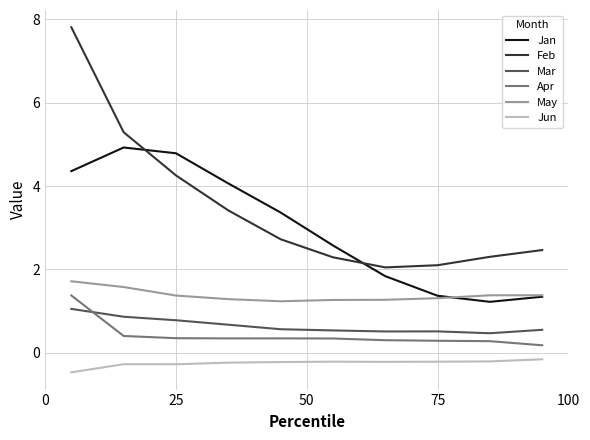

True or false: May and Apr intersect in this chart.

False